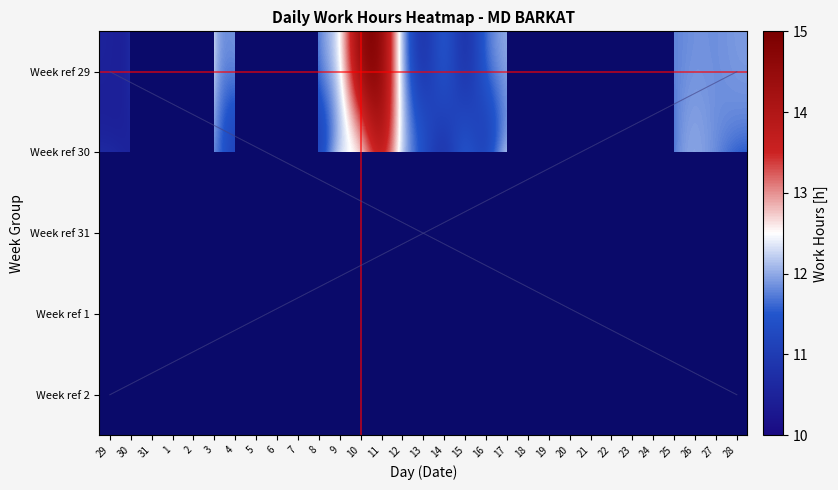

What is the difference between the maximum and minimum values in the Week ref 29 series?

4.6